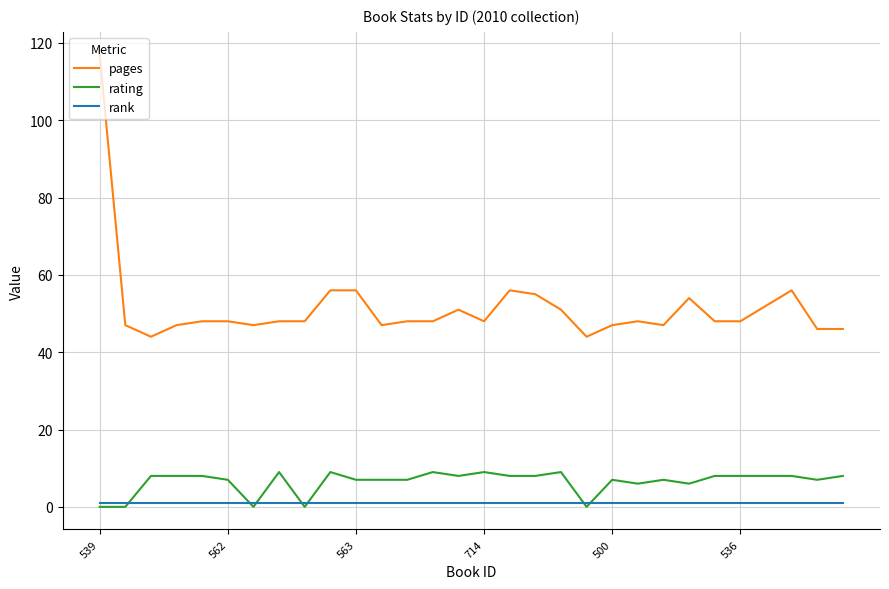

List the series in order of their peak value, lowest first.

rank, rating, pages